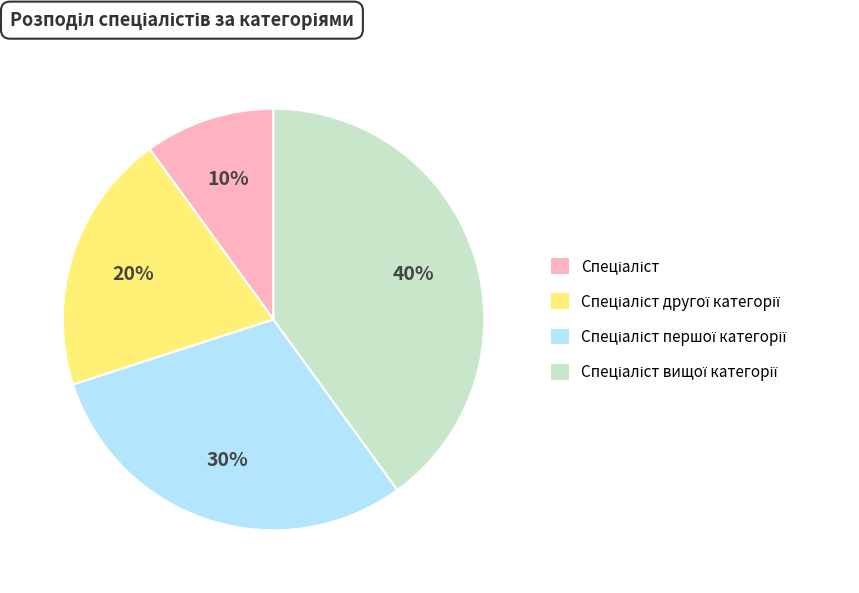

To the nearest percent, what is the average slice percentage?

25%